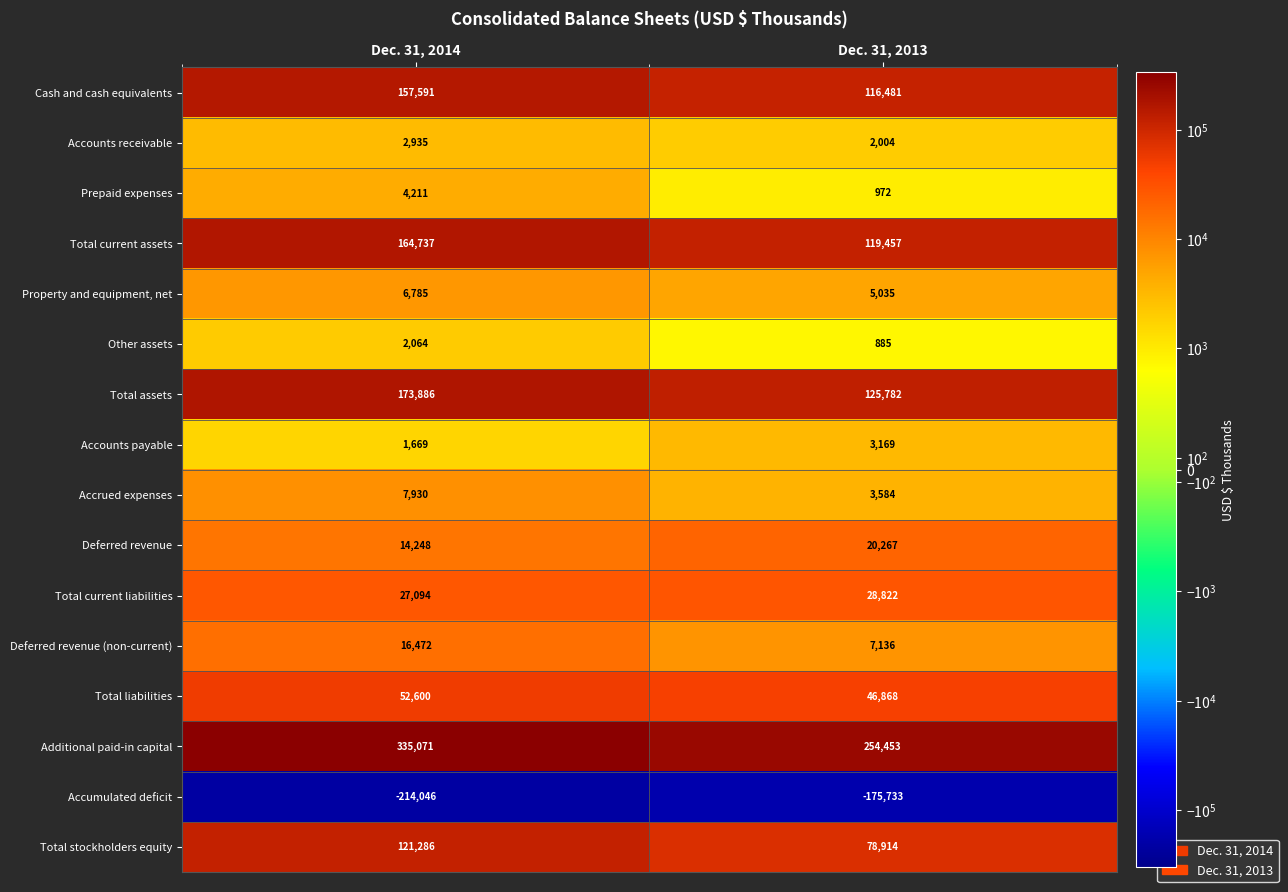

What is the difference between the maximum and minimum values in the Accrued expenses series?

4346